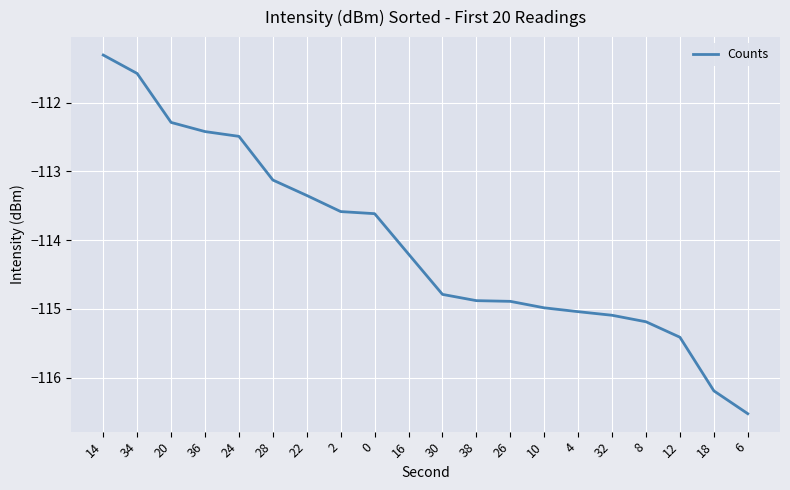

Reading left to right, what are all the values shown in this chart?

-111.3	-111.6	-112.3	-112.4	-112.5	-113.1	-113.3	-113.6	-113.6	-114.2	-114.8	-114.9	-114.9	-115.0	-115.0	-115.1	-115.2	-115.4	-116.2	-116.5